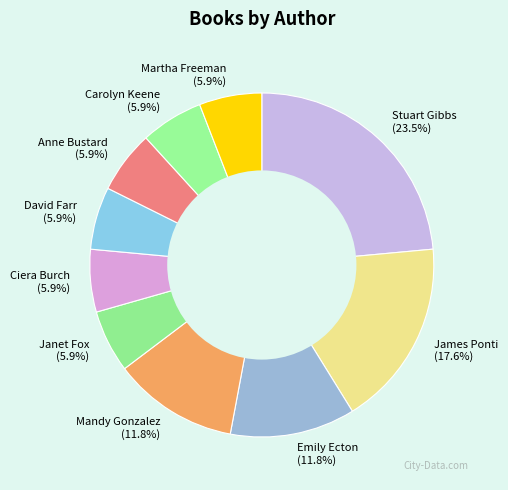

To the nearest percent, what percentage of the pie is Janet Fox?

6%